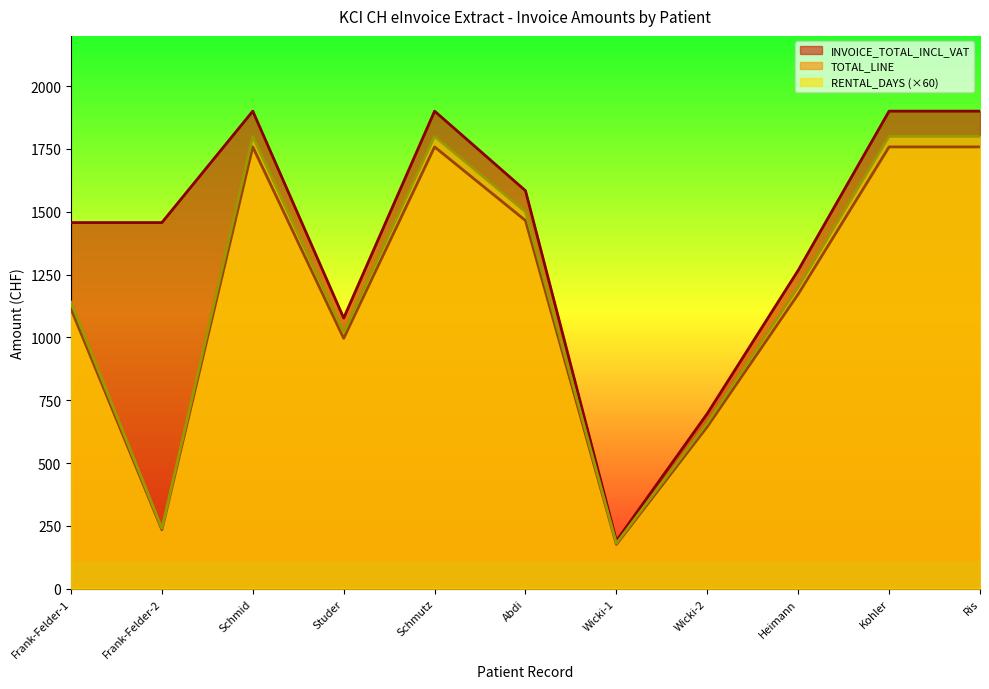

Which series changed the most between Frank-Felder-1 and Frank-Felder-2?

RENTAL_DAYS (×60)